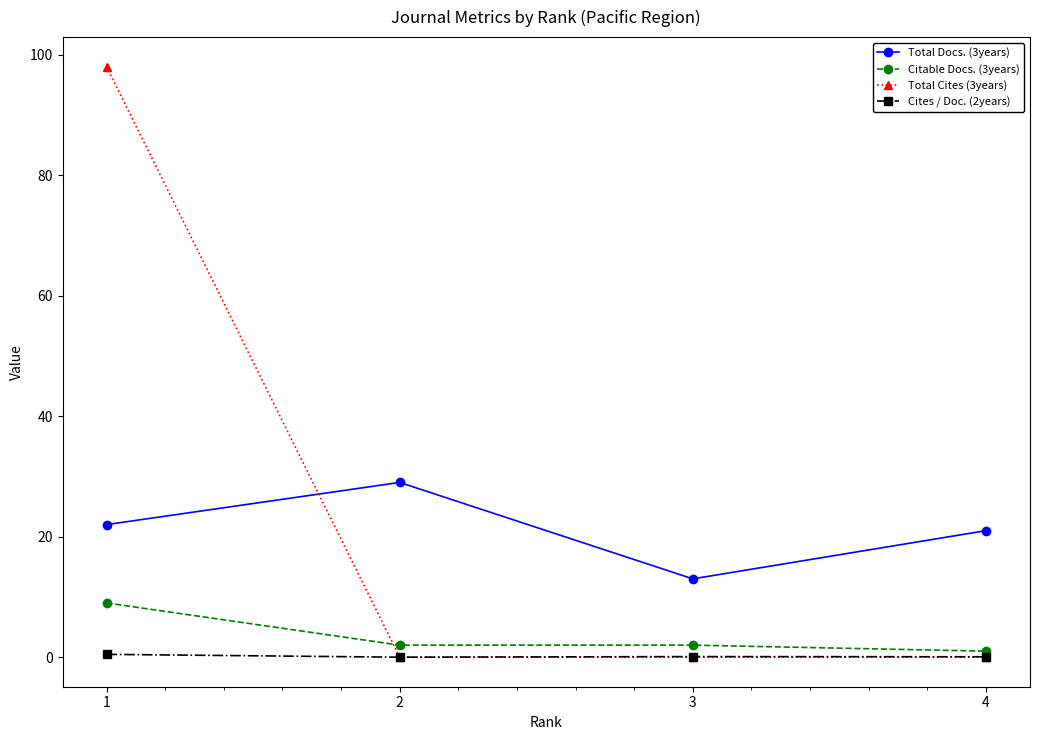

Is it true that Total Cites (3years) equals -31.1 at 4?

False